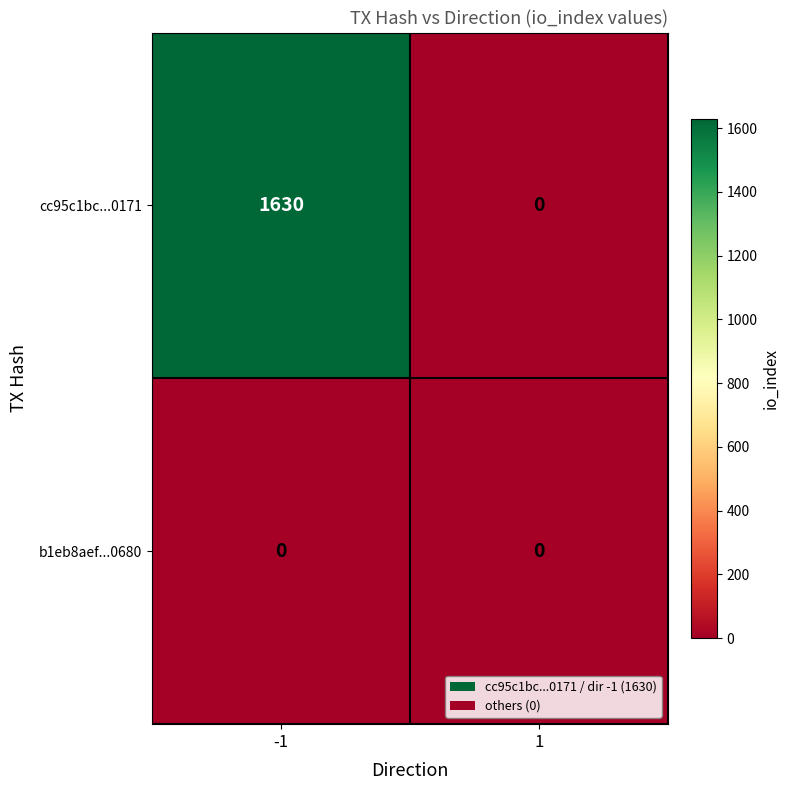

Reading right to left, list all the values displayed in this chart.

cc95c1bc...0171: 1=0	-1=1630
b1eb8aef...0680: 1=0	-1=0